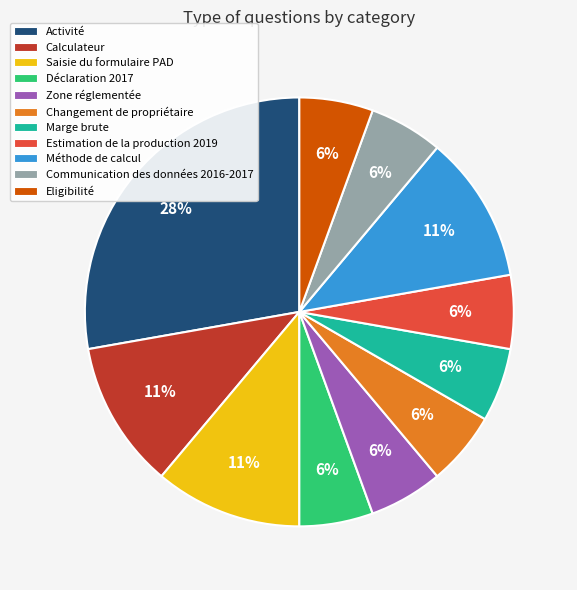

Which category has the biggest portion of the pie?

Activité